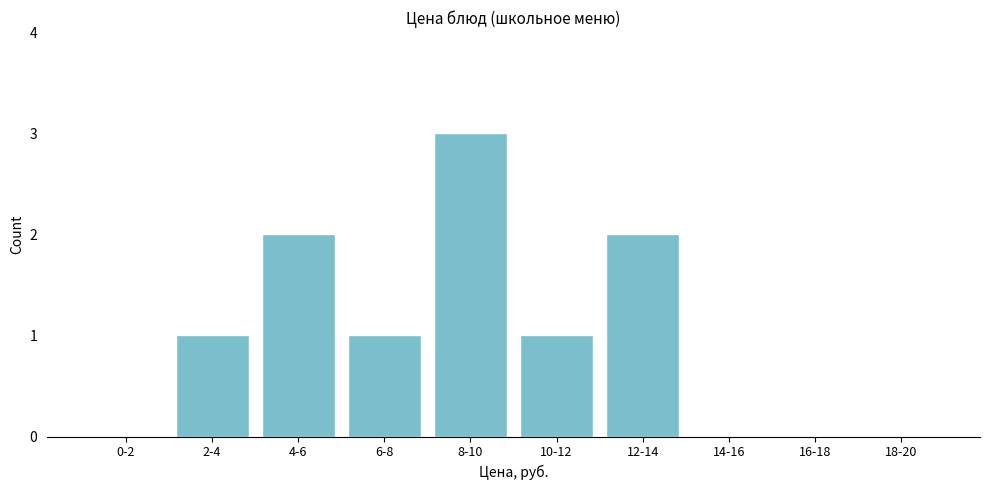

Reading left to right, what are all the values shown in this chart?

0-2=0	2-4=1	4-6=2	6-8=1	8-10=3	10-12=1	12-14=2	14-16=0	16-18=0	18-20=0